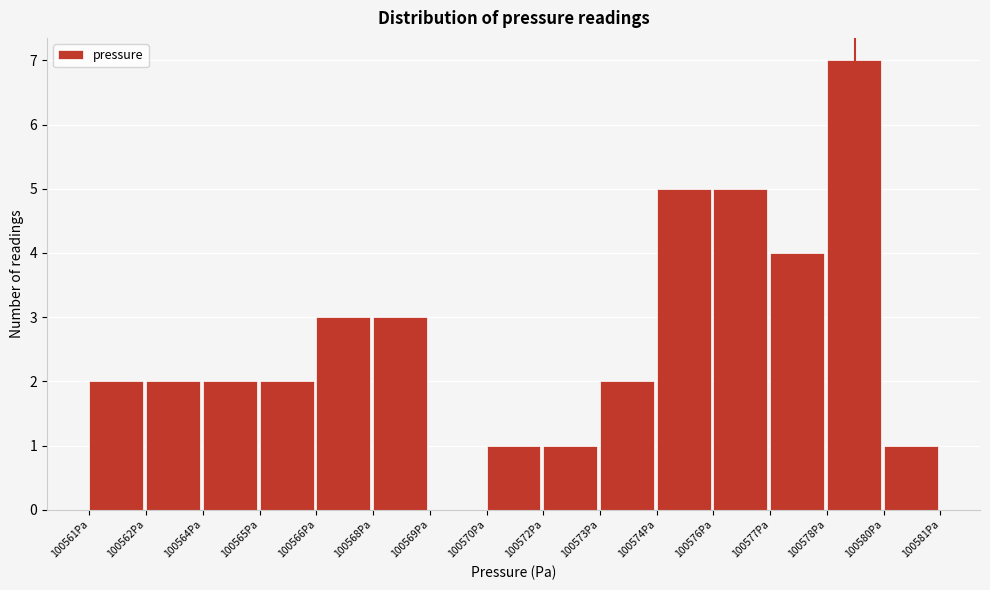

Reading left to right, transcribe all the data shown in this chart.

100561Pa=2	100562Pa=2	100564Pa=2	100565Pa=2	100566Pa=3	100568Pa=3	100569Pa=0	100570Pa=1	100572Pa=1	100573Pa=2	100574Pa=5	100576Pa=5	100577Pa=4	100578Pa=7	100580Pa=1